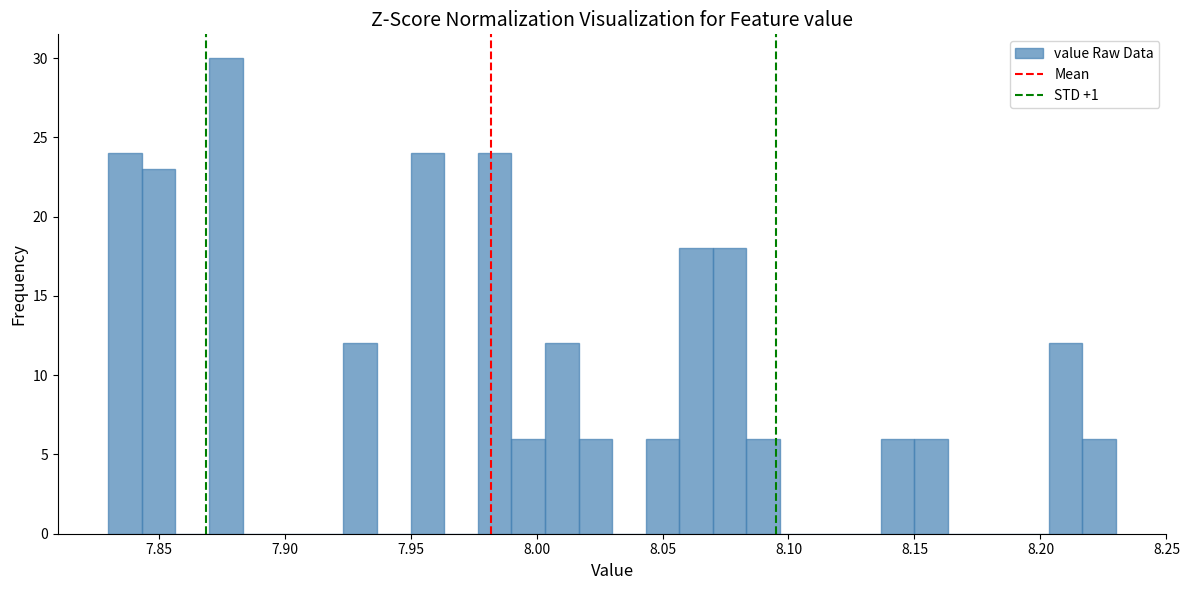

Around what value on the x-axis is the tallest bar? Give the approximate position of its centre, as read against the axis.

7.875